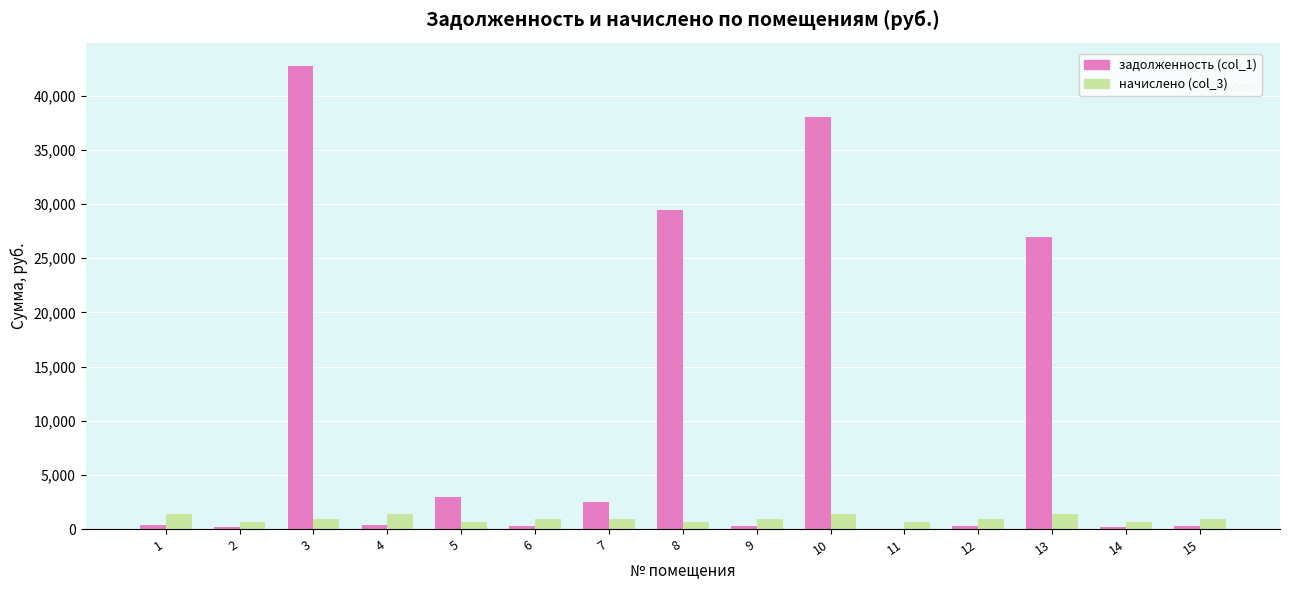

The value of задолженность (col_1) at 5 is 4824.7. True or false?

False